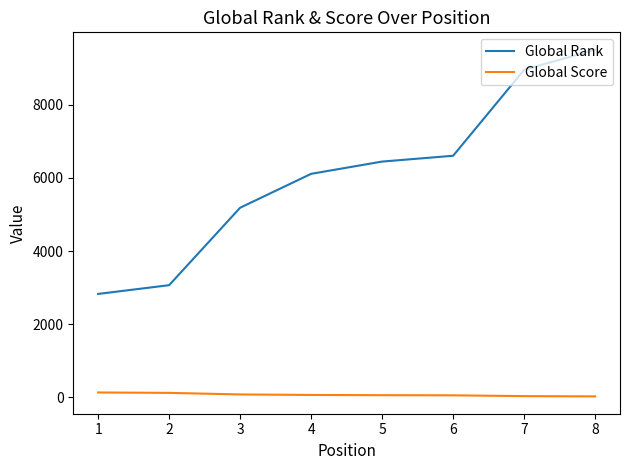

True or false: Global Score and Global Rank cross at least once.

False